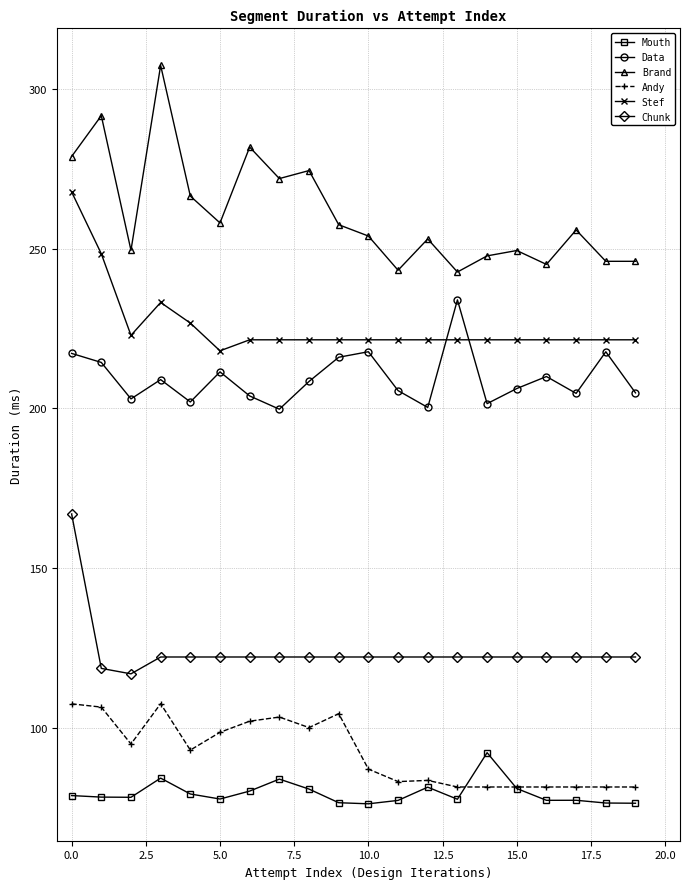

True or false: Brand and Chunk cross at least once.

False